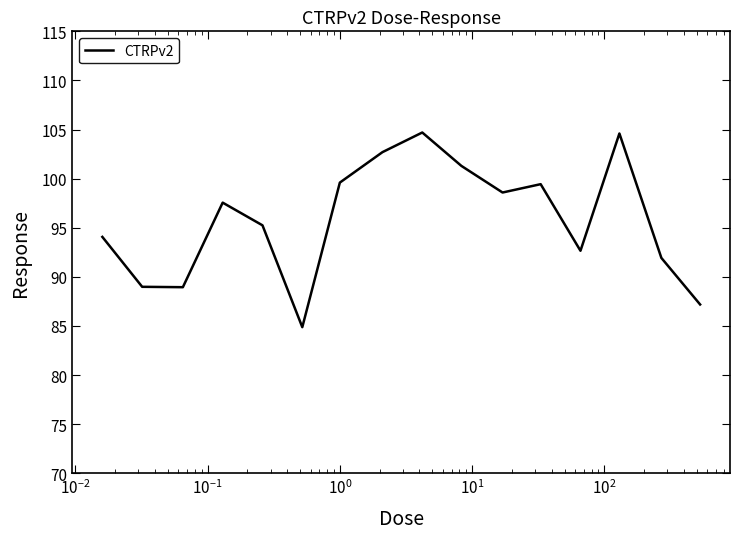

What is the difference between the maximum and minimum values?

19.8